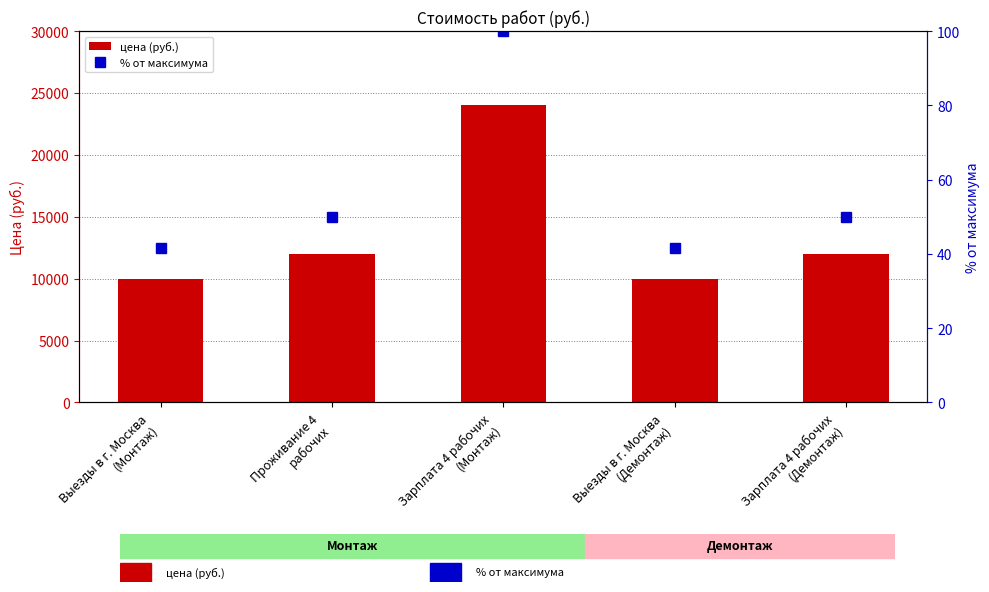

How many values in the цена (руб.) series are below 12000?

2